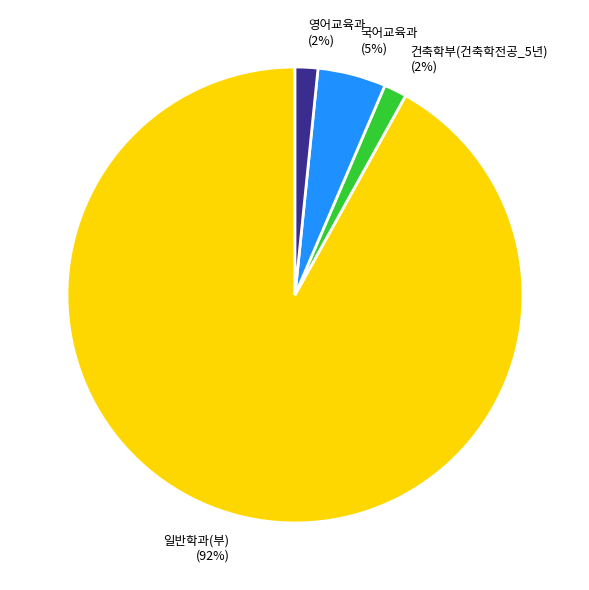

To the nearest percent, what portion does 국어교육과 represent?

5%